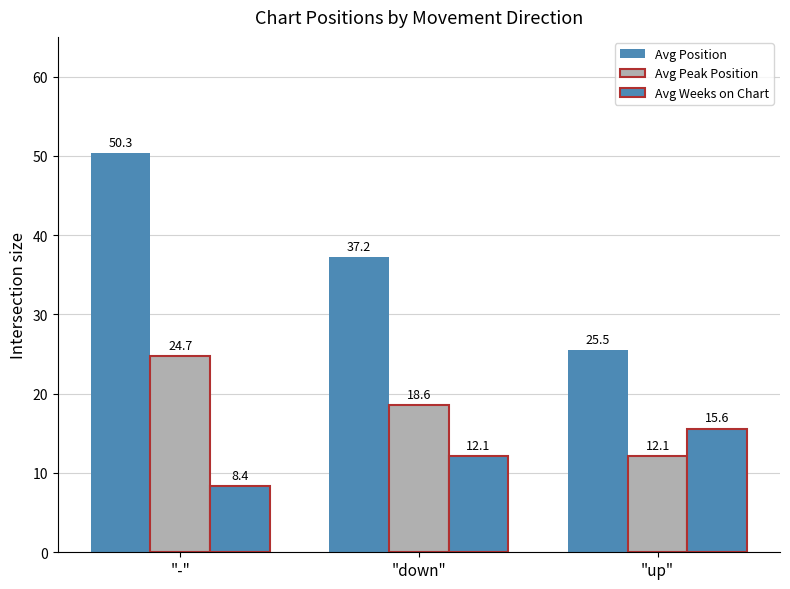

What is the total value across all series at "up"?

53.2